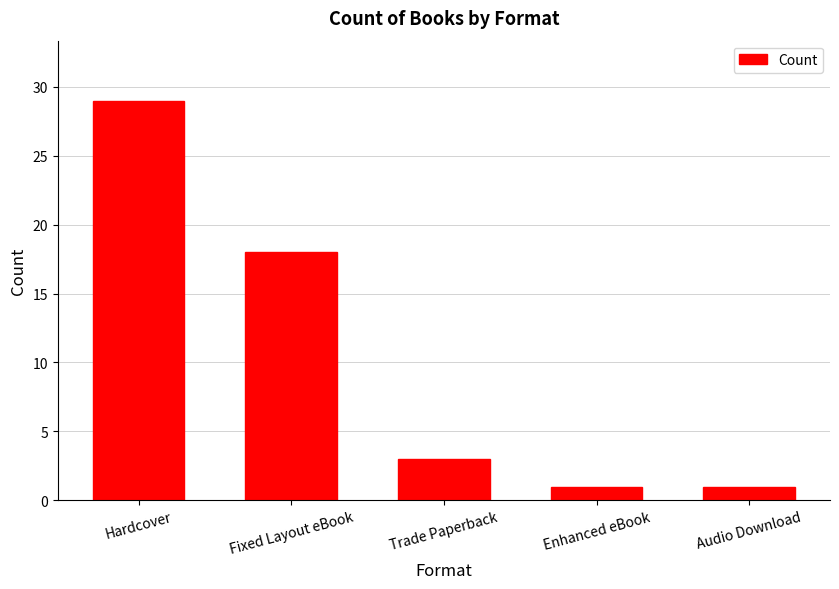

Reading right to left, what are all the values shown in this chart?

1	1	3	18	29